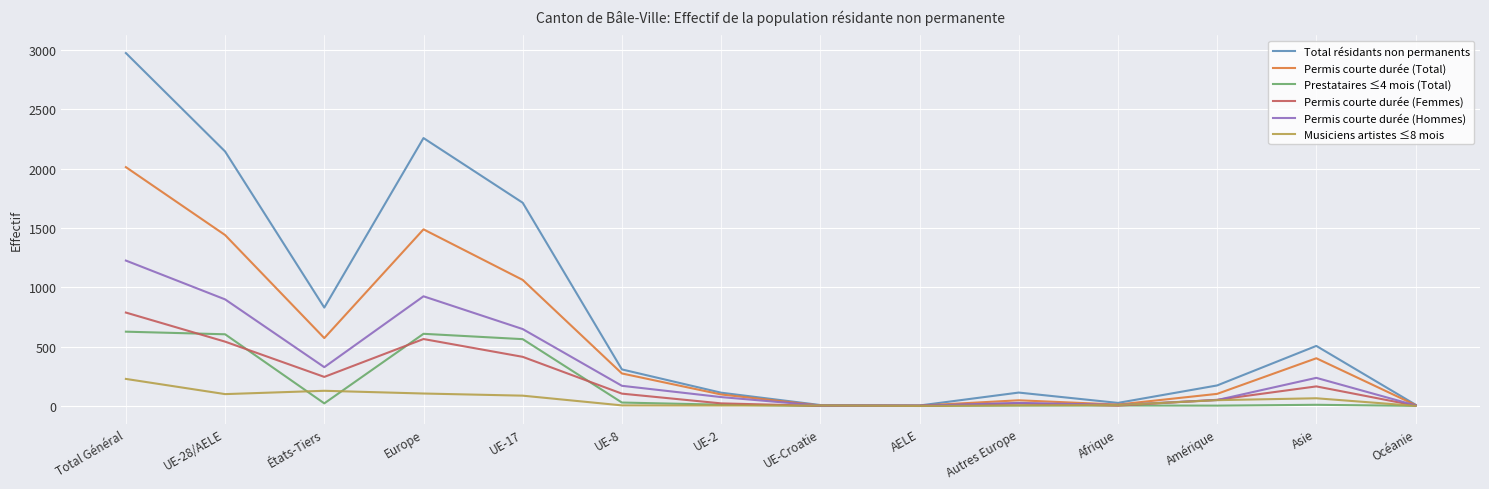

True or false: Musiciens artistes ≤8 mois has more than 1 interior local peaks.

True